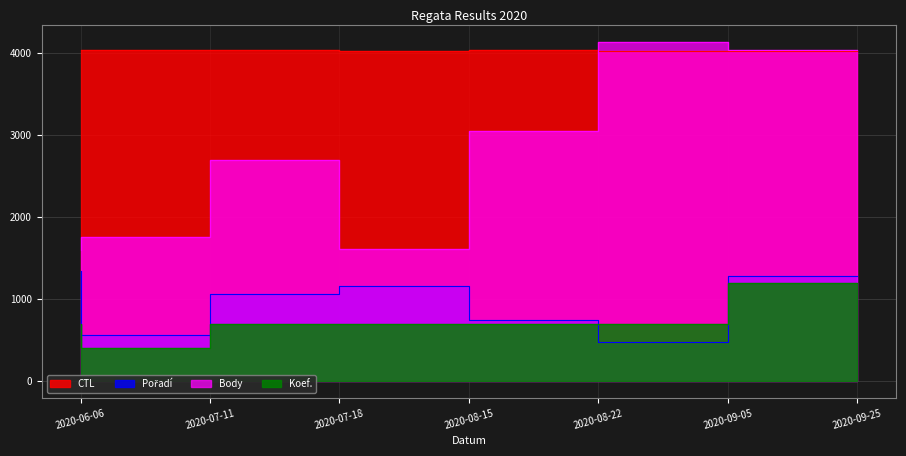

Which category has the lowest value across all series?

2020-07-11